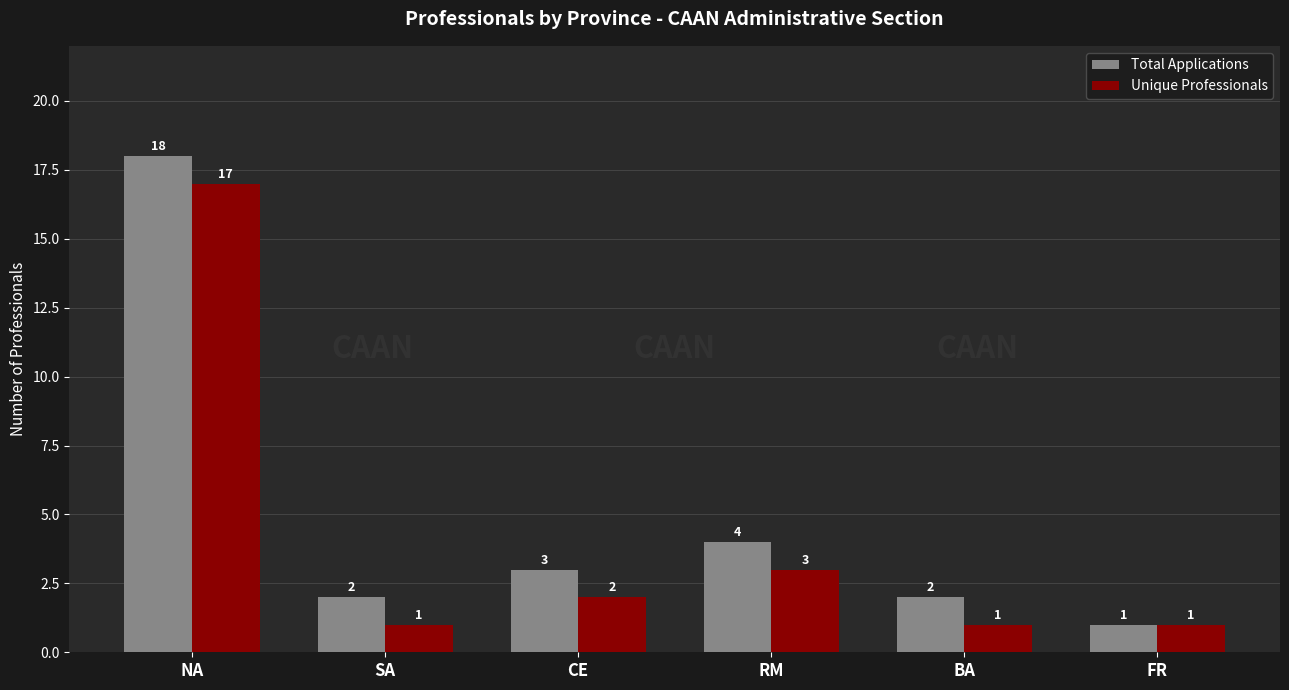

How many bars are there in each group?

2